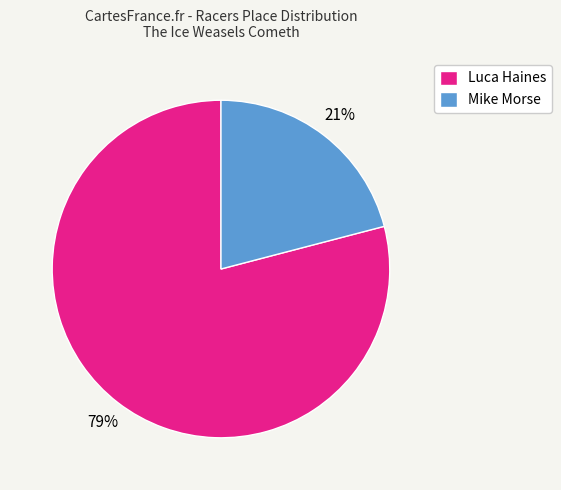

Is it true that Mike Morse is 10% of the pie?

False